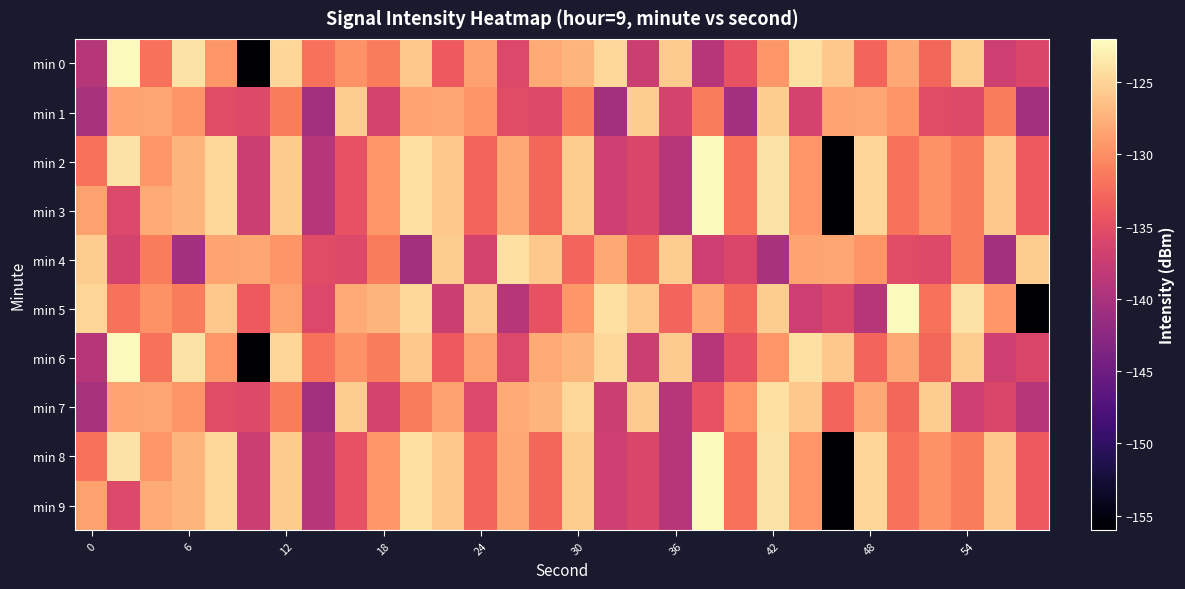

Reading left to right, list all the values displayed in this chart.

min 0: -139.0	-122.3	-132.0	-124.0	-129.4	-156.0	-124.9	-132.1	-129.7	-131.2	-125.9	-133.9	-128.8	-135.7	-128.1	-127.2	-124.7	-137.2	-125.7	-138.9	-134.5	-129.4	-124.1	-125.9	-133.0	-128.2	-132.8	-125.5	-137.0	-136.0
min 1: -140.0	-128.4	-128.3	-129.5	-135.4	-135.7	-131.2	-140.5	-125.6	-136.4	-128.4	-128.3	-129.5	-135.4	-135.7	-131.2	-140.5	-125.6	-136.4	-131.2	-140.5	-125.6	-136.4	-128.4	-128.3	-129.5	-135.4	-135.7	-131.2	-140.5
min 2: -132.0	-124.0	-129.4	-127.2	-124.7	-137.2	-125.7	-138.9	-134.5	-129.4	-124.1	-125.9	-133.0	-128.2	-132.8	-125.5	-137.0	-136.0	-139.0	-122.3	-132.0	-124.0	-129.4	-156.0	-124.9	-132.1	-129.7	-131.2	-125.9	-133.9
min 3: -128.8	-135.7	-128.1	-127.2	-124.7	-137.2	-125.7	-138.9	-134.5	-129.4	-124.1	-125.9	-133.0	-128.2	-132.8	-125.5	-137.0	-136.0	-139.0	-122.3	-132.0	-124.0	-129.4	-156.0	-124.9	-132.1	-129.7	-131.2	-125.9	-133.9
min 4: -125.6	-136.4	-131.2	-140.5	-128.4	-128.3	-129.5	-135.4	-135.7	-131.2	-140.5	-125.6	-136.4	-124.1	-125.9	-133.0	-128.2	-132.8	-125.5	-137.0	-136.0	-140.0	-128.4	-128.3	-129.5	-135.4	-135.7	-131.2	-140.5	-125.6
min 5: -124.9	-132.1	-129.7	-131.2	-125.9	-133.9	-128.8	-135.7	-128.1	-127.2	-124.7	-137.2	-125.7	-138.9	-134.5	-129.4	-124.1	-125.9	-133.0	-128.2	-132.8	-125.5	-137.0	-136.0	-139.0	-122.3	-132.0	-124.0	-129.4	-156.0
min 6: -139.0	-122.3	-132.0	-124.0	-129.4	-156.0	-124.9	-132.1	-129.7	-131.2	-125.9	-133.9	-128.8	-135.7	-128.1	-127.2	-124.7	-137.2	-125.7	-138.9	-134.5	-129.4	-124.1	-125.9	-133.0	-128.2	-132.8	-125.5	-137.0	-136.0
min 7: -140.0	-128.4	-128.3	-129.5	-135.4	-135.7	-131.2	-140.5	-125.6	-136.4	-131.2	-128.8	-135.7	-128.1	-127.2	-124.7	-137.2	-125.7	-138.9	-134.5	-129.4	-124.1	-125.9	-133.0	-128.2	-132.8	-125.5	-137.0	-136.0	-139.0
min 8: -132.0	-124.0	-129.4	-127.2	-124.7	-137.2	-125.7	-138.9	-134.5	-129.4	-124.1	-125.9	-133.0	-128.2	-132.8	-125.5	-137.0	-136.0	-139.0	-122.3	-132.0	-124.0	-129.4	-156.0	-124.9	-132.1	-129.7	-131.2	-125.9	-133.9
min 9: -128.8	-135.7	-128.1	-127.2	-124.7	-137.2	-125.7	-138.9	-134.5	-129.4	-124.1	-125.9	-133.0	-128.2	-132.8	-125.5	-137.0	-136.0	-139.0	-122.3	-132.0	-124.0	-129.4	-156.0	-124.9	-132.1	-129.7	-131.2	-125.9	-133.9